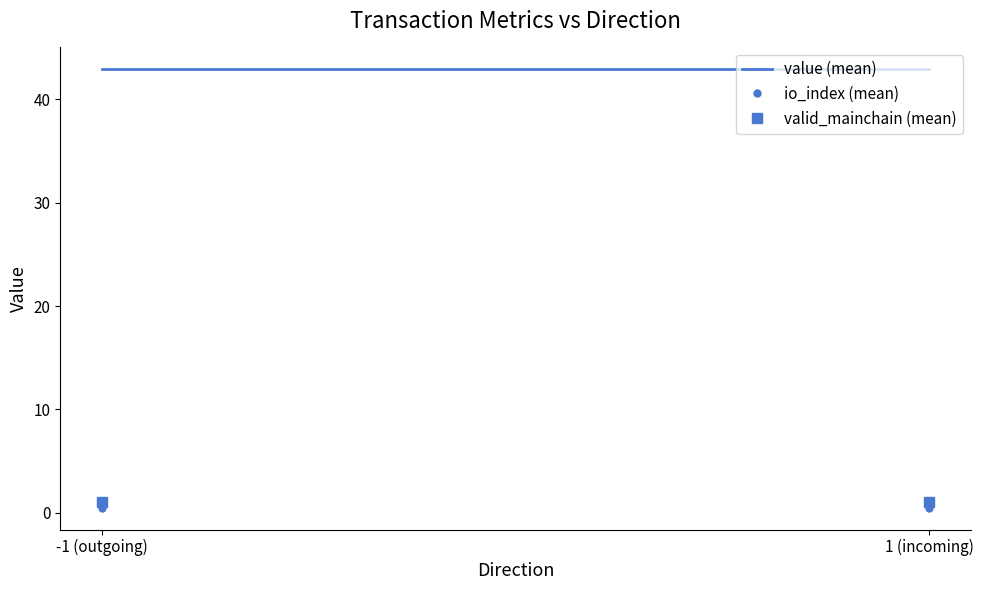

How many series are shown in this chart?

3